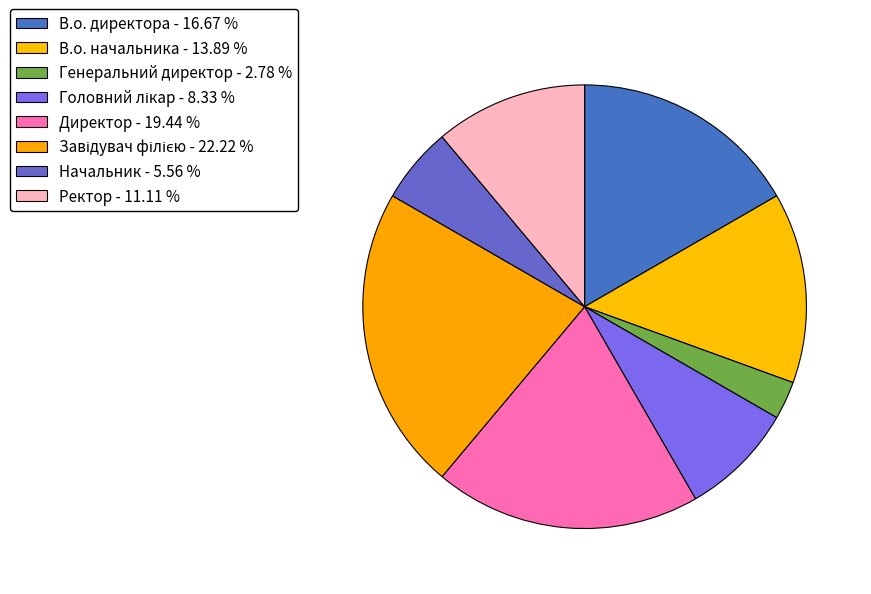

What is the total percentage of Генеральний директор and Начальник?

8.3%